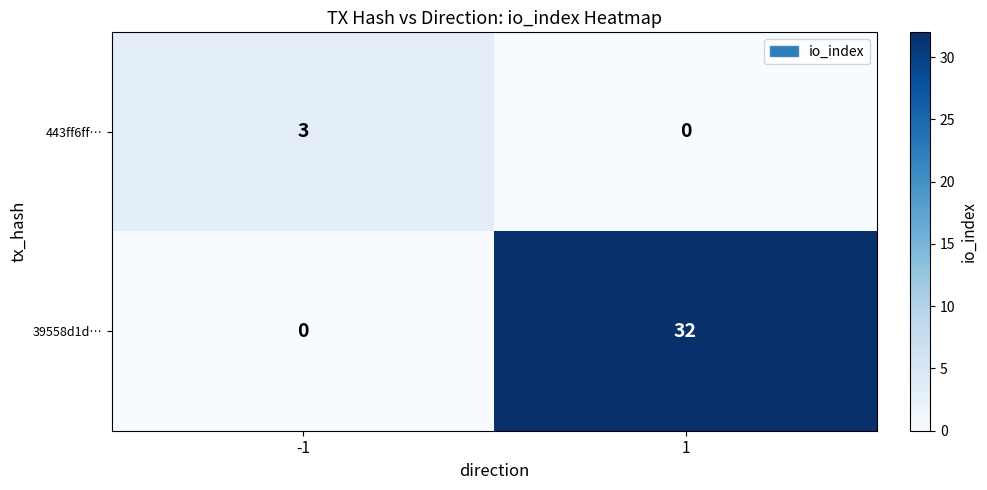

What is the sum of all 443ff6ff… values?

3